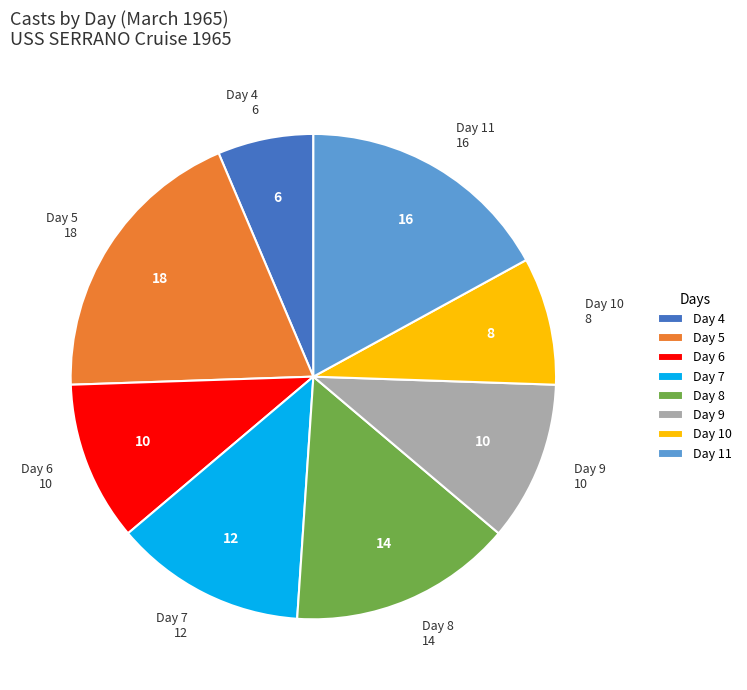

True or false: Day 6 accounts for 11% of the total.

True